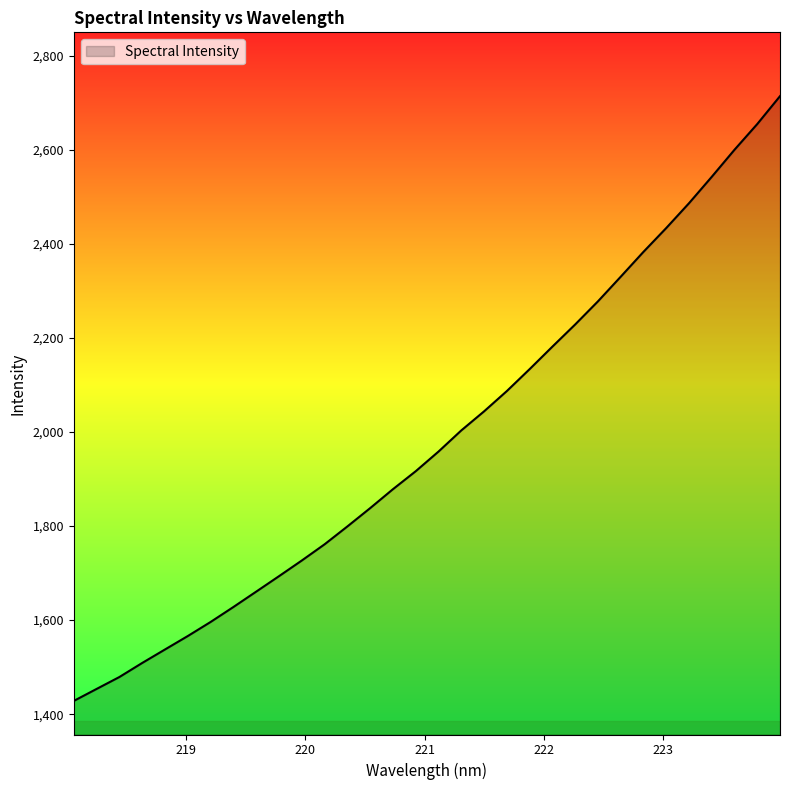

How many values exceed 1958?

16